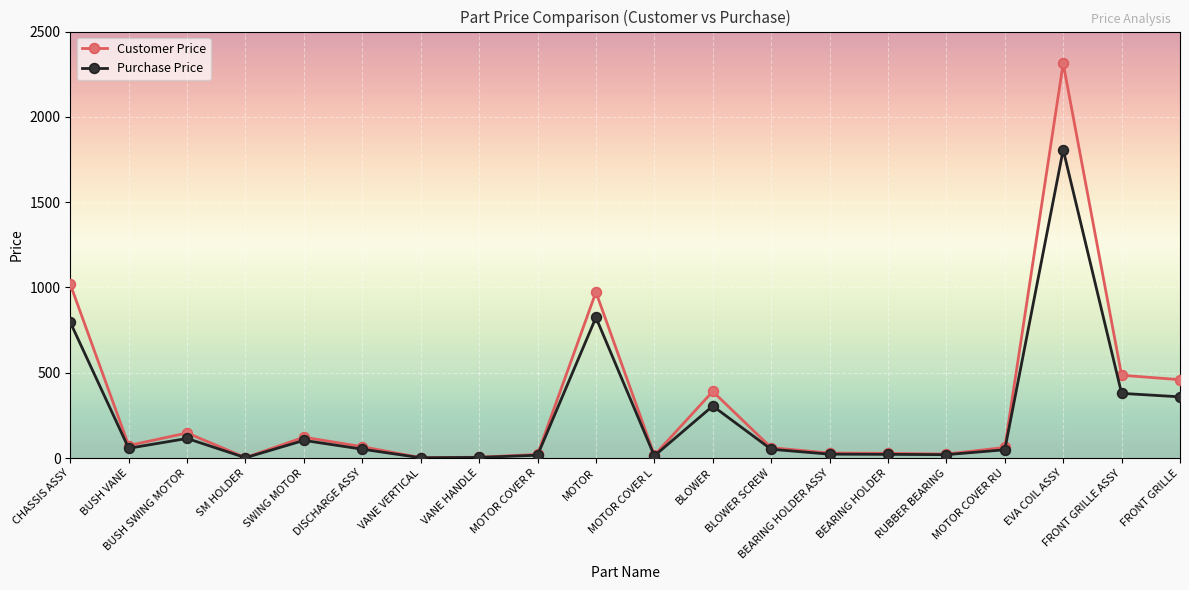

At which category is the sum across all series the highest?

EVA COIL ASSY